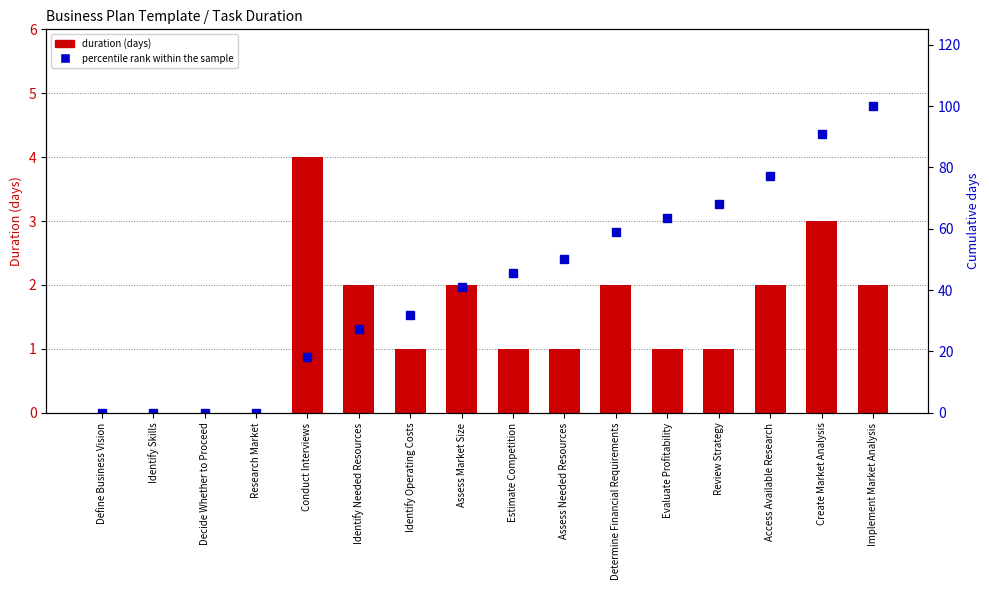

Reading left to right, extract all data points from this chart.

days: 0.0	0.0	0.0	0.0	4.0	2.0	1.0	2.0	1.0	1.0	2.0	1.0	1.0	2.0	3.0	2.0
percentile rank within the sample: 0.0	0.0	0.0	0.0	18.2	27.3	31.8	40.9	45.5	50.0	59.1	63.6	68.2	77.3	90.9	100.0